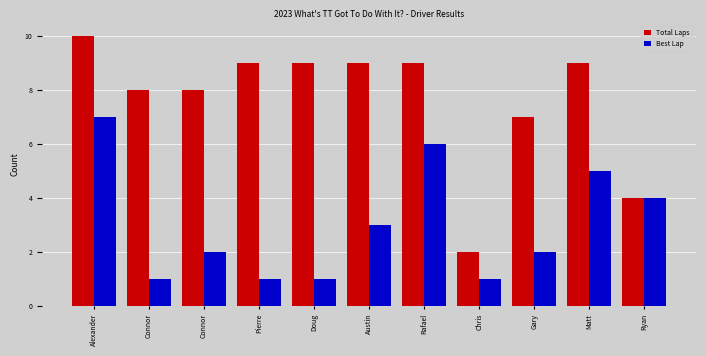

Rank the series by their average value, from lowest to highest.

Best Lap, Total Laps